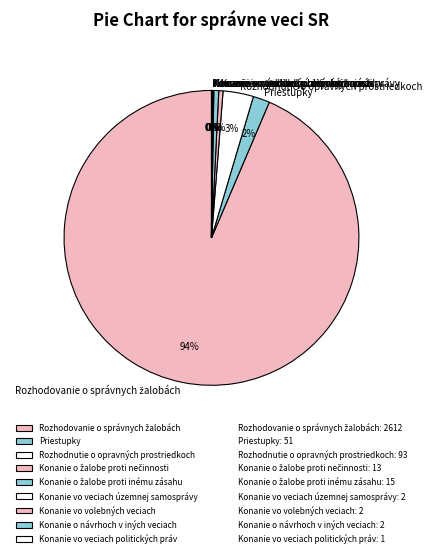

Does any single category account for the majority?

Yes